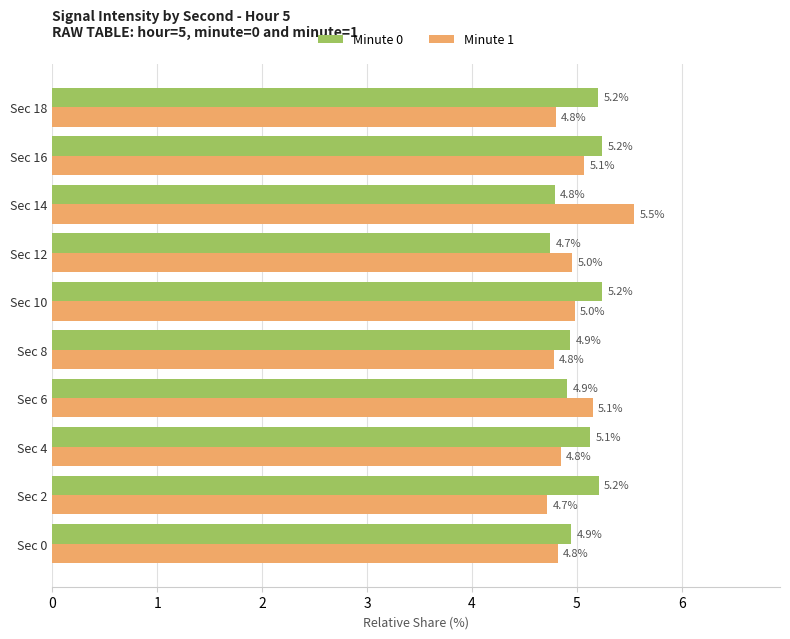

True or false: Minute 1 has a value of 2.8 at Sec 18.

False